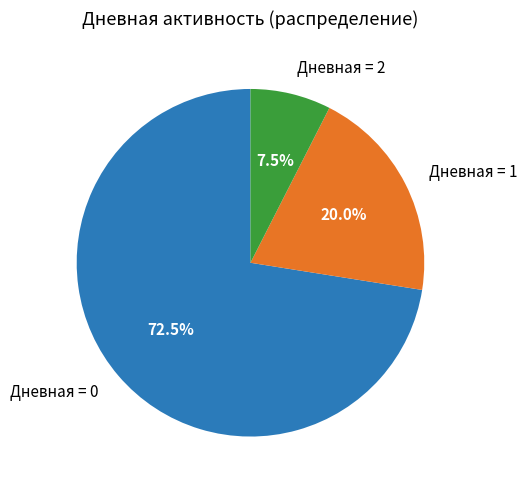

Count the number of slices in the pie.

3